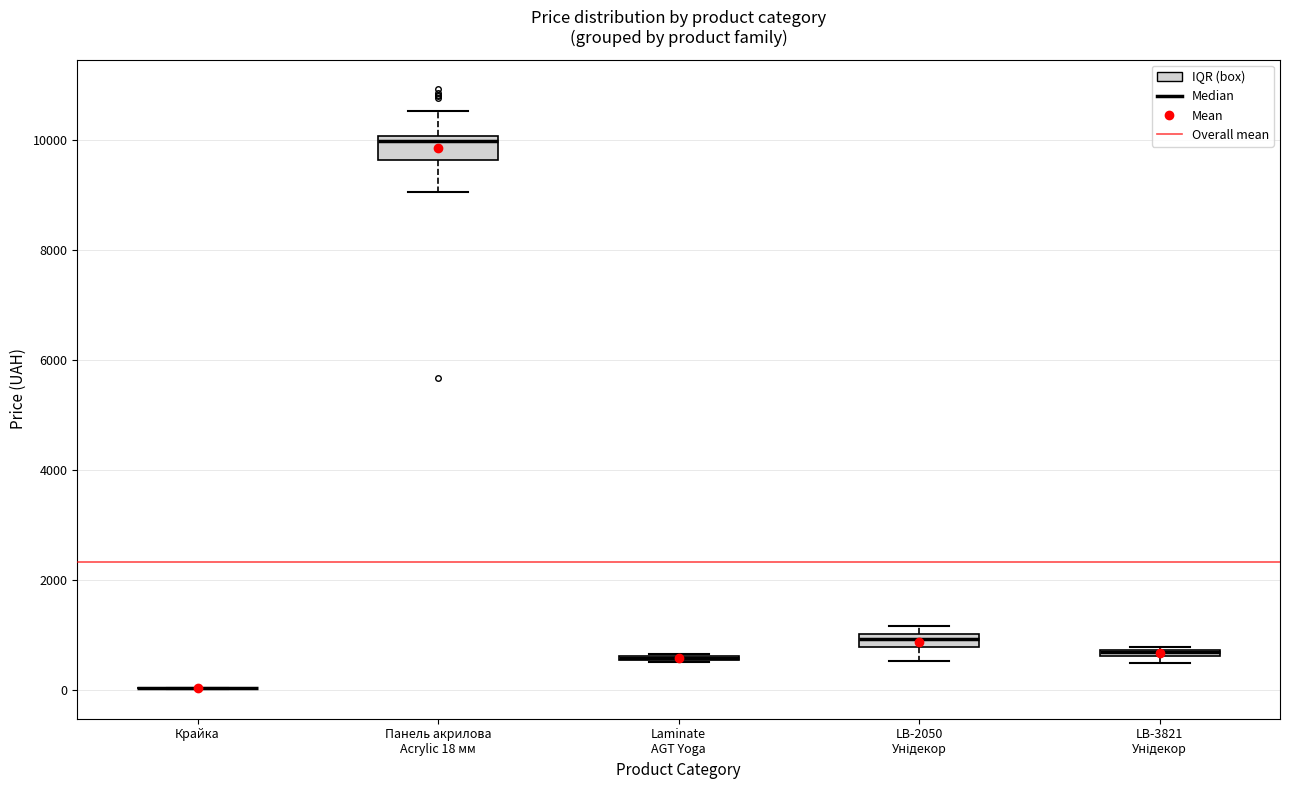

Where is the lower edge of the box for Панель акрилова Acrylic 18 мм on the y-axis? The values are not printed on the chart, so give them approximately, as read against the axis.

9600